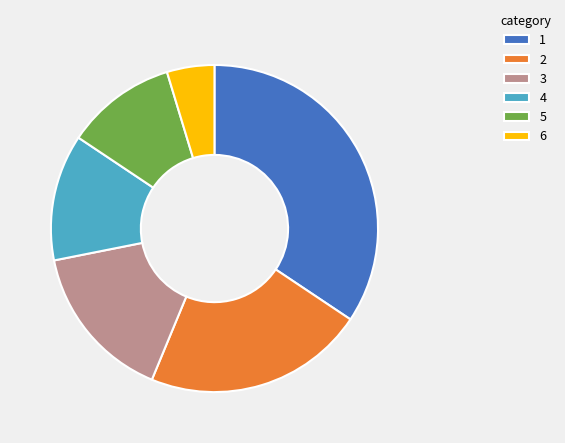

Is the sum of 3 and 6 greater than half?

No